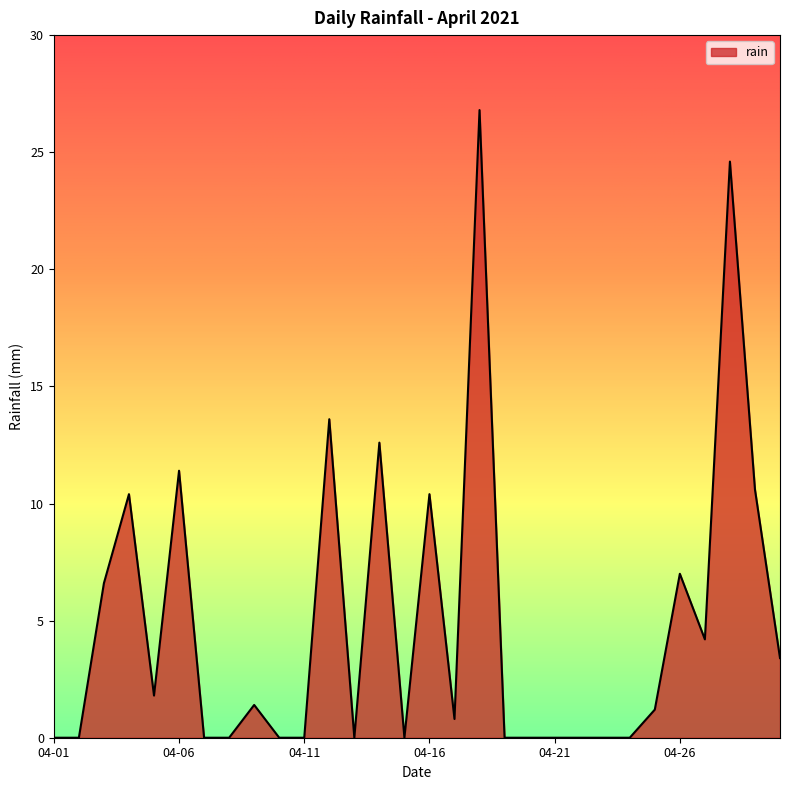

Count the number of categories in the chart.

30